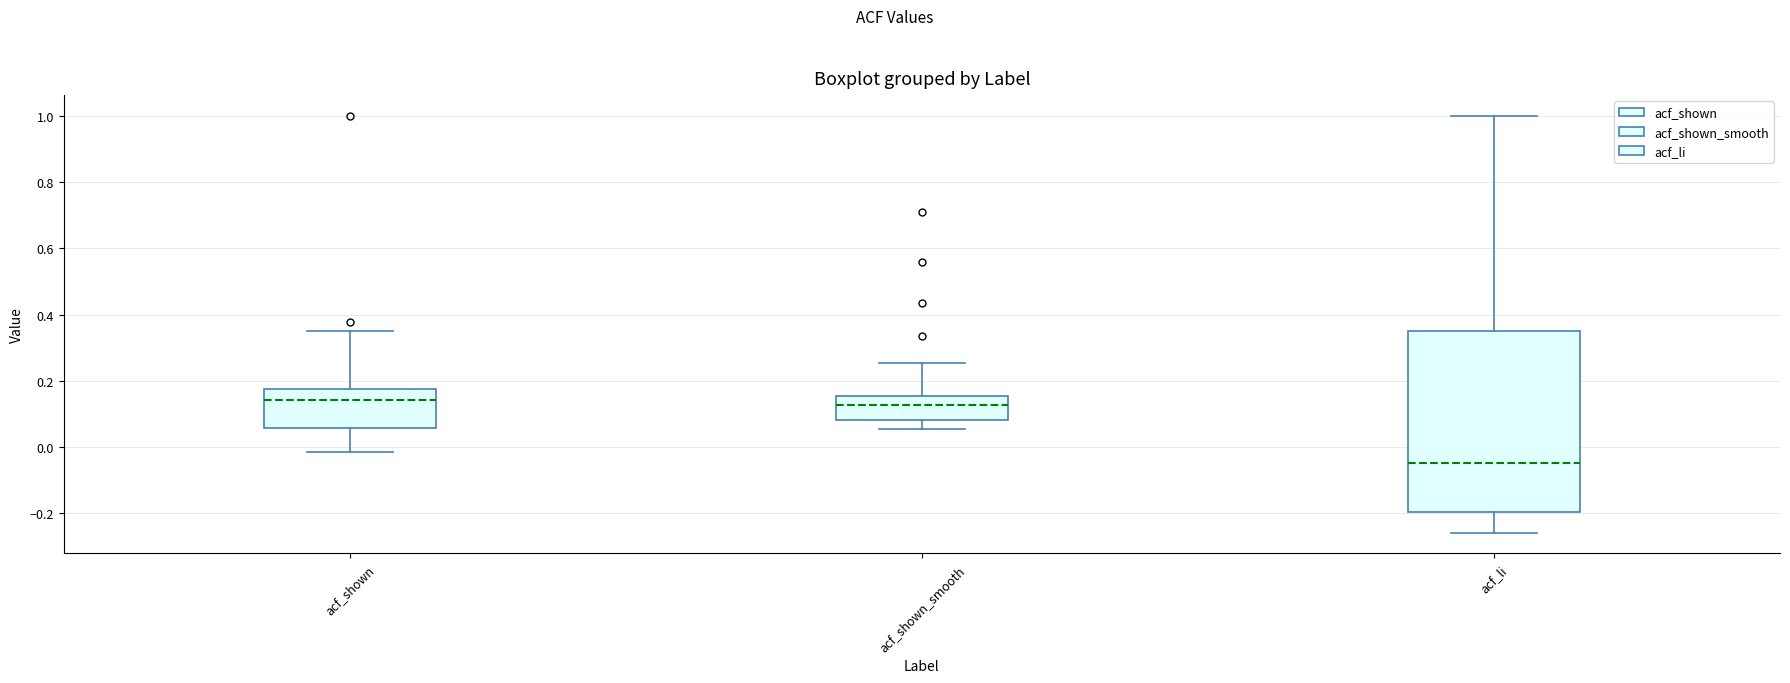

Where is the upper edge of the box for acf_shown on the y-axis? The values are not printed on the chart, so give them approximately, as read against the axis.

0.18